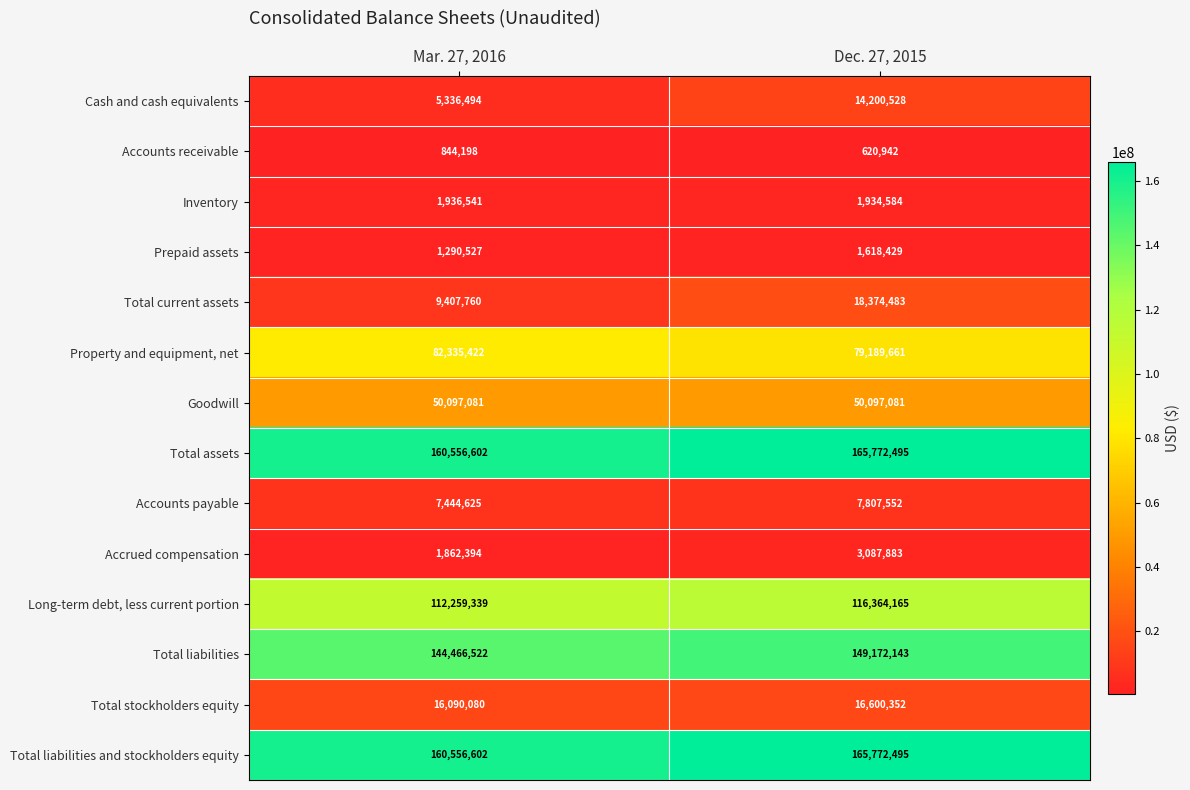

Is it true that Long-term debt, less current portion equals 112259339 at Mar. 27, 2016?

True